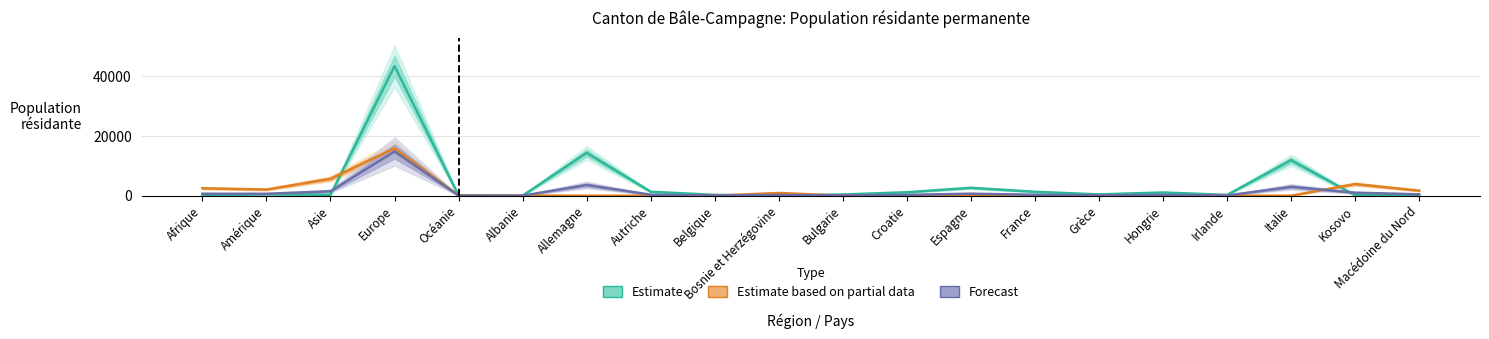

At how many categories does at least one series exceed 31170?

1